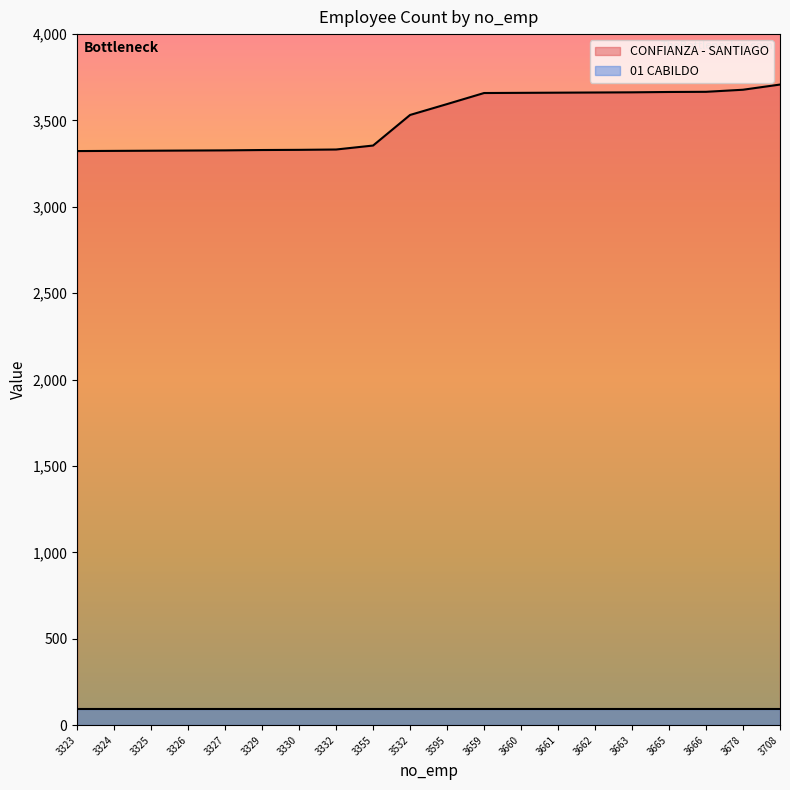

How many data points are less than 3595?

10